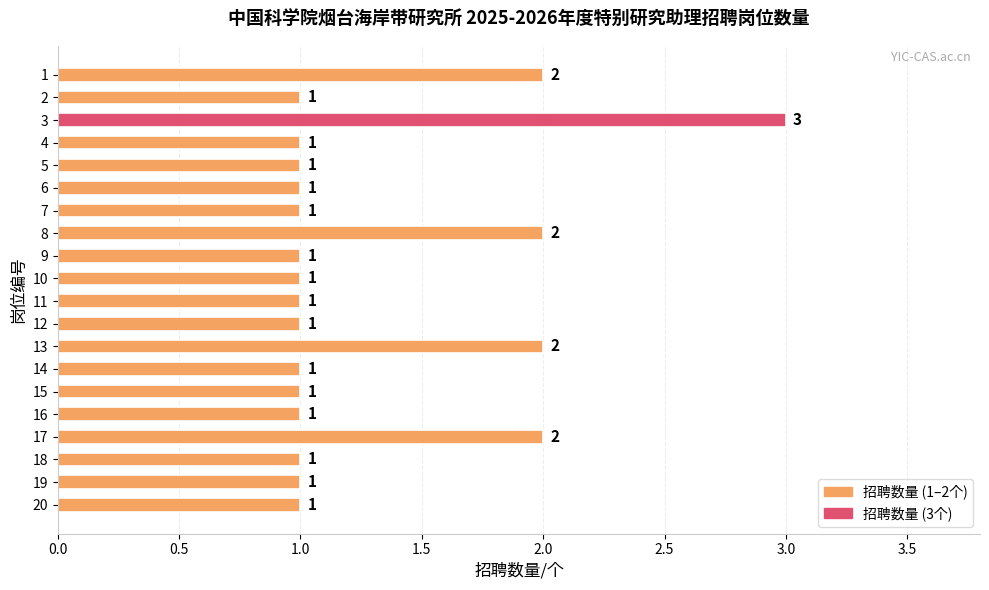

What is the maximum value shown in the chart?

3